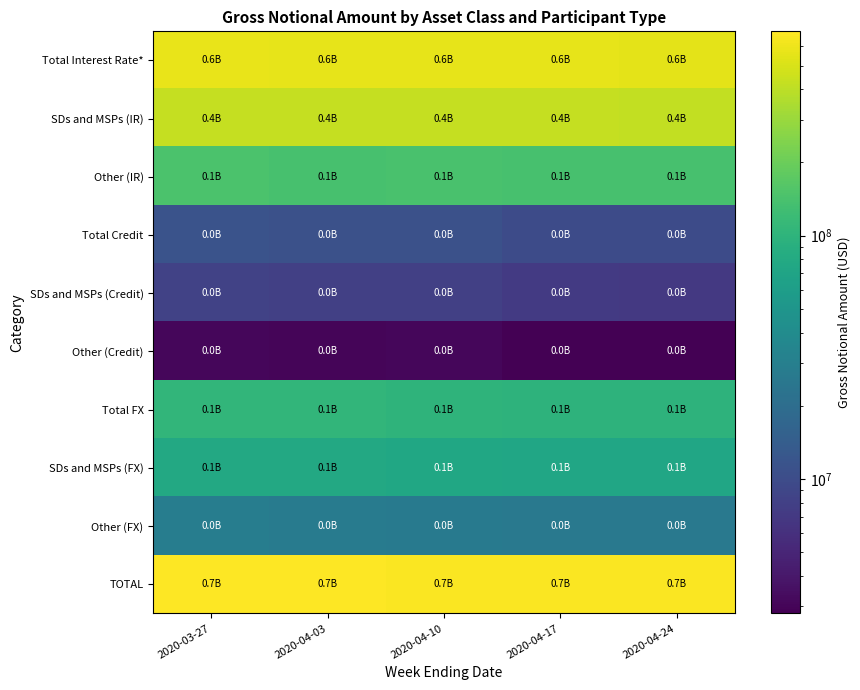

Count the number of categories in the chart.

5